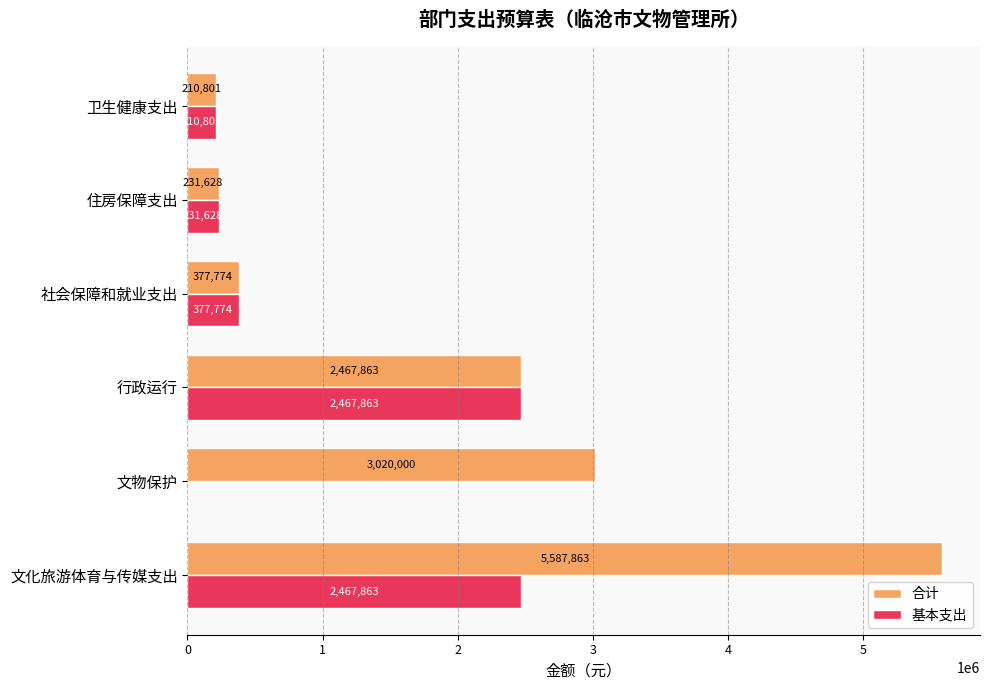

How many categories are shown in the chart?

6